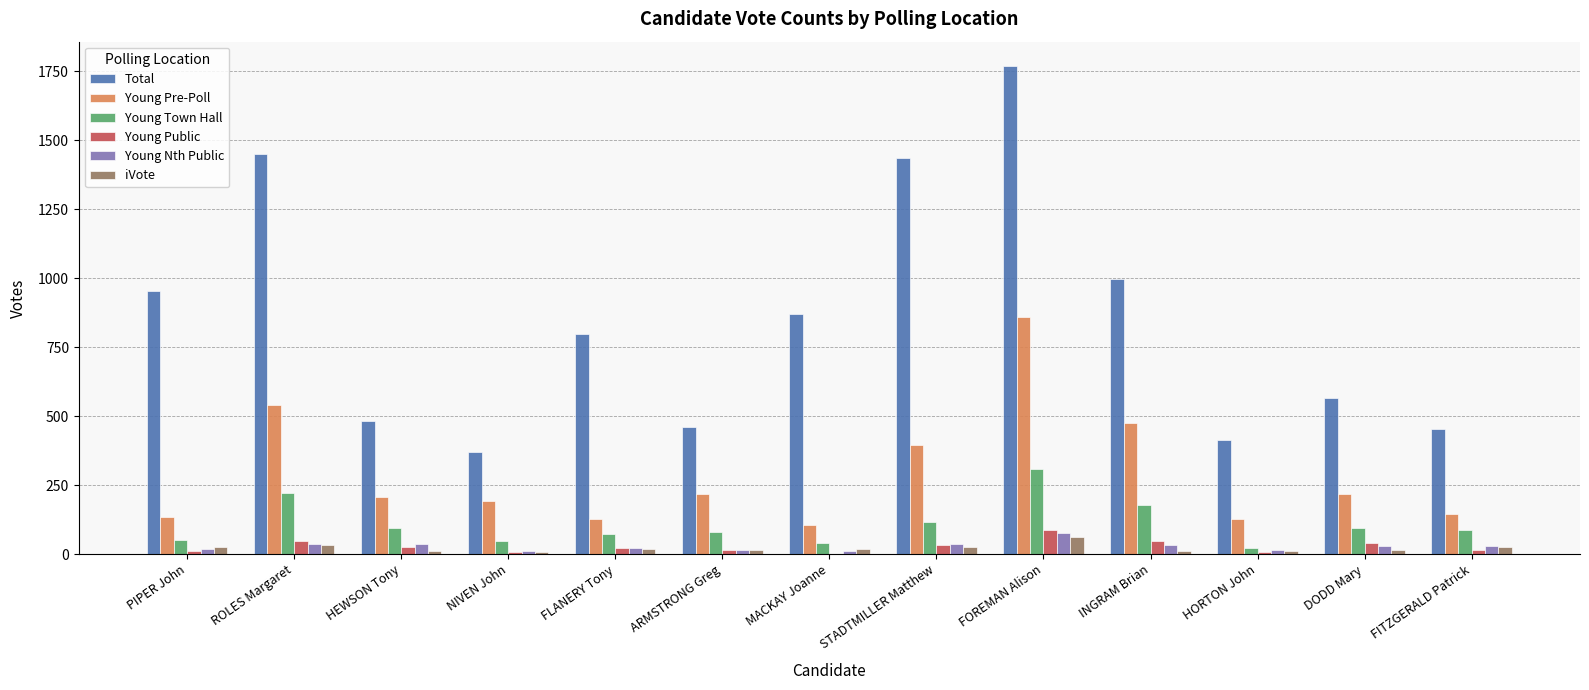

Which series changed the most between PIPER John and HORTON John?

Total